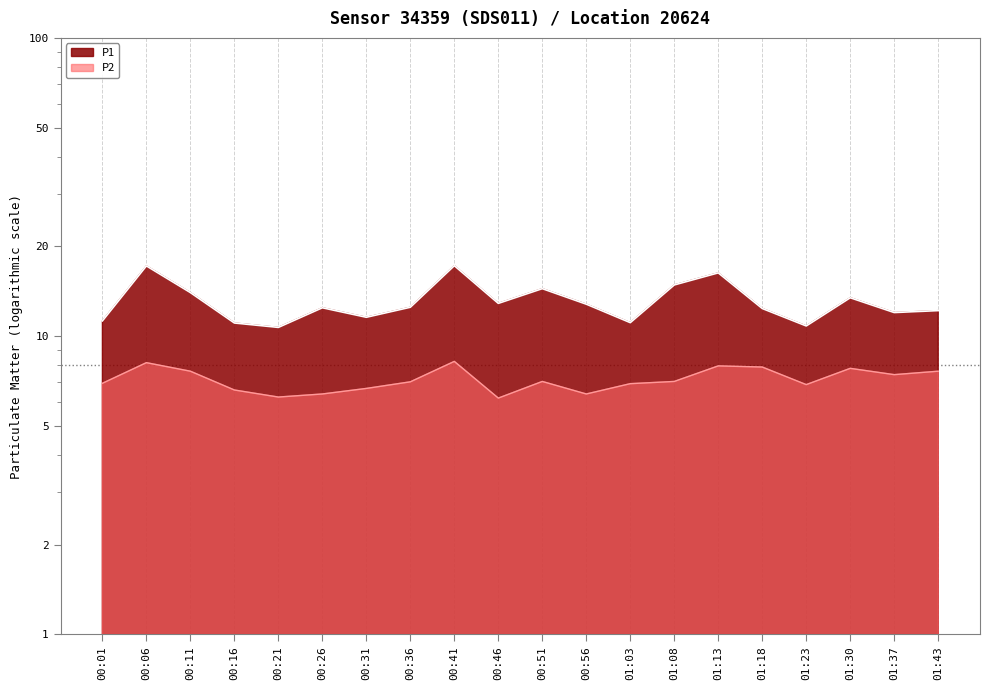

Rank the series by their average value, from lowest to highest.

P2, P1